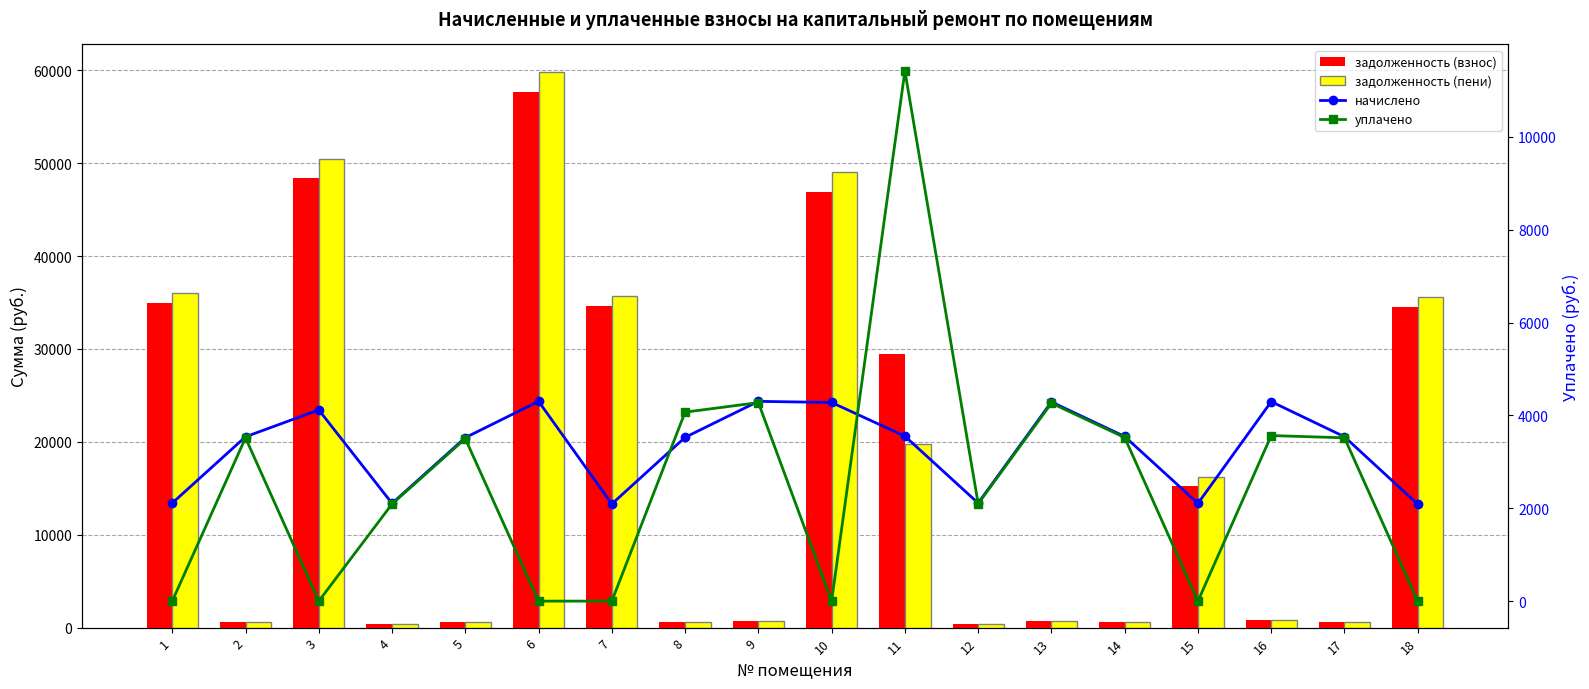

Which has a higher value, 1 or 14?

1